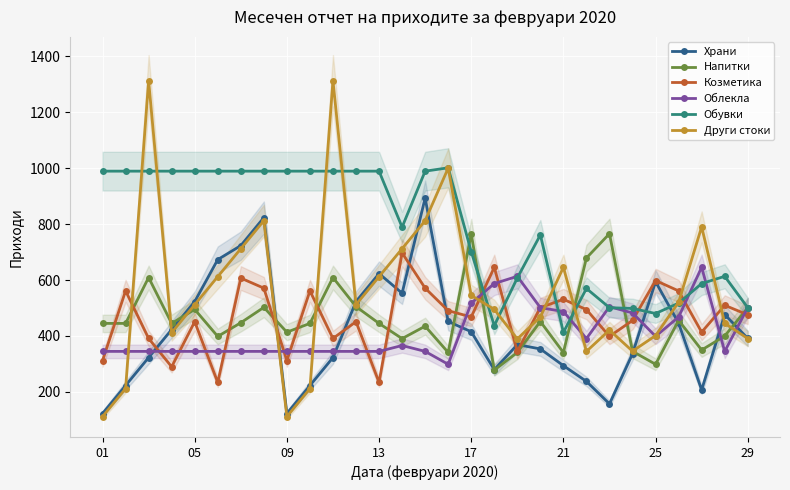

What is the value of the Облекла point at the 27th from the left?

645.5